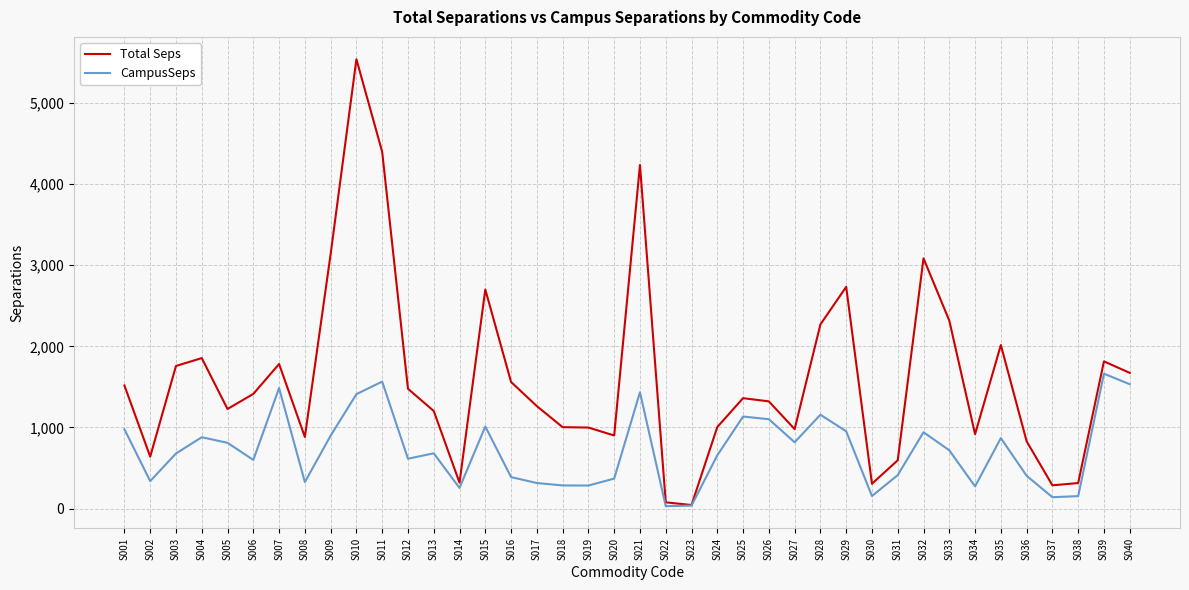

The CampusSeps series shows 351.6 at S007. True or false?

False